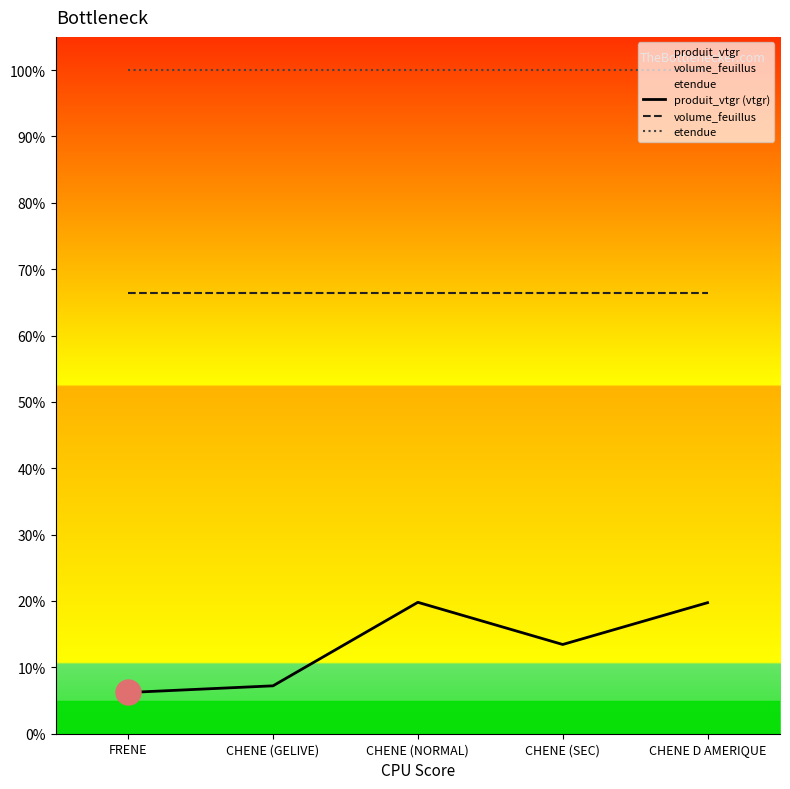

True or false: produit_vtgr (vtgr) and volume_feuillus cross at least once.

False